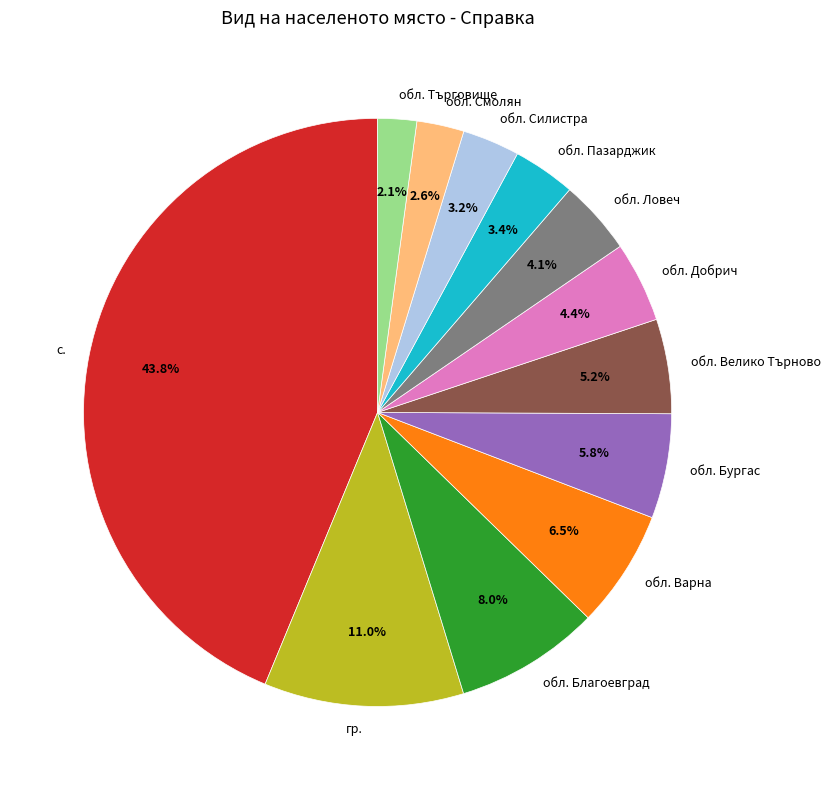

What percentage is NOT represented by обл. Бургас?

94.2%